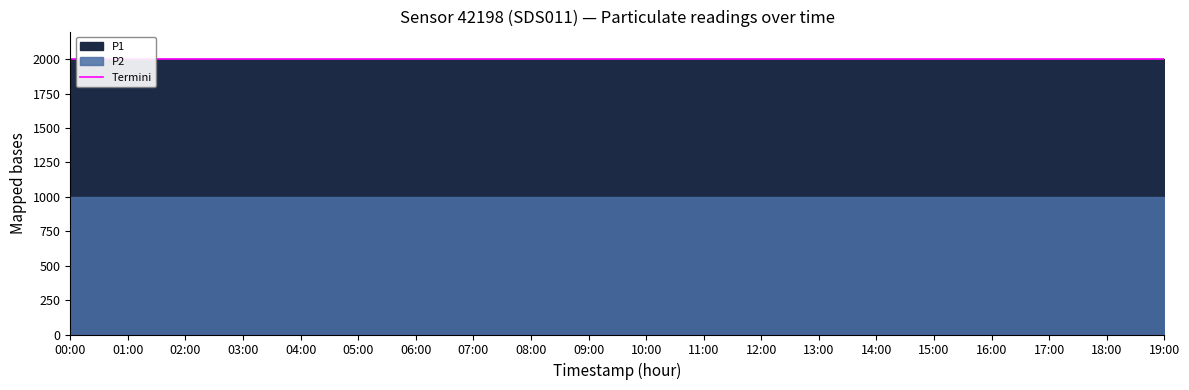

What is the value of the P2 point at the 19th from the left?

999.9